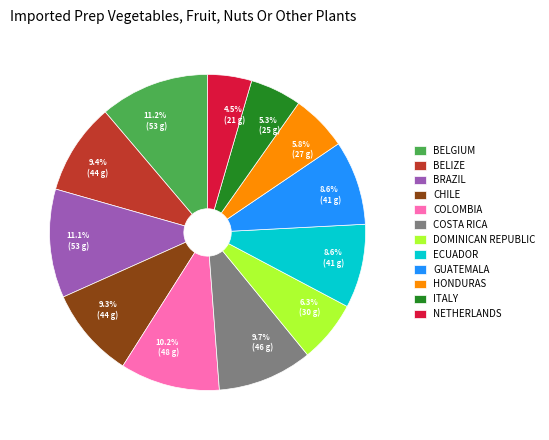

Which category has the smallest portion of the pie?

NETHERLANDS